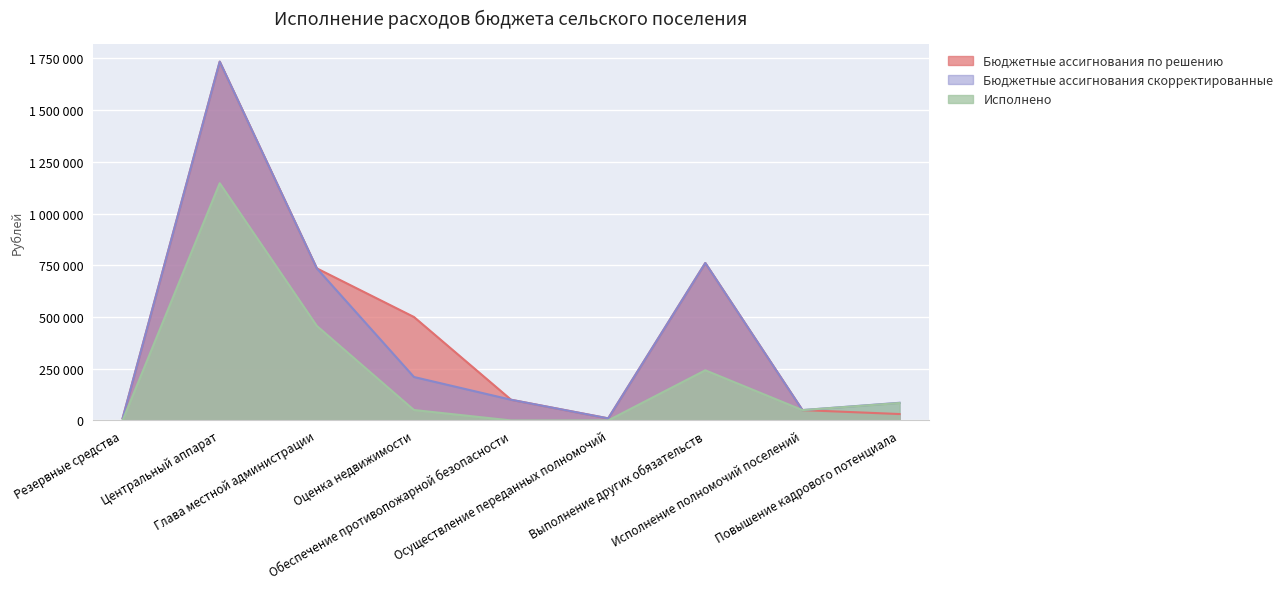

Rank the series at Резервные средства from lowest to highest value.

Исполнено, Бюджетные ассигнования по решению, Бюджетные ассигнования скорректированные